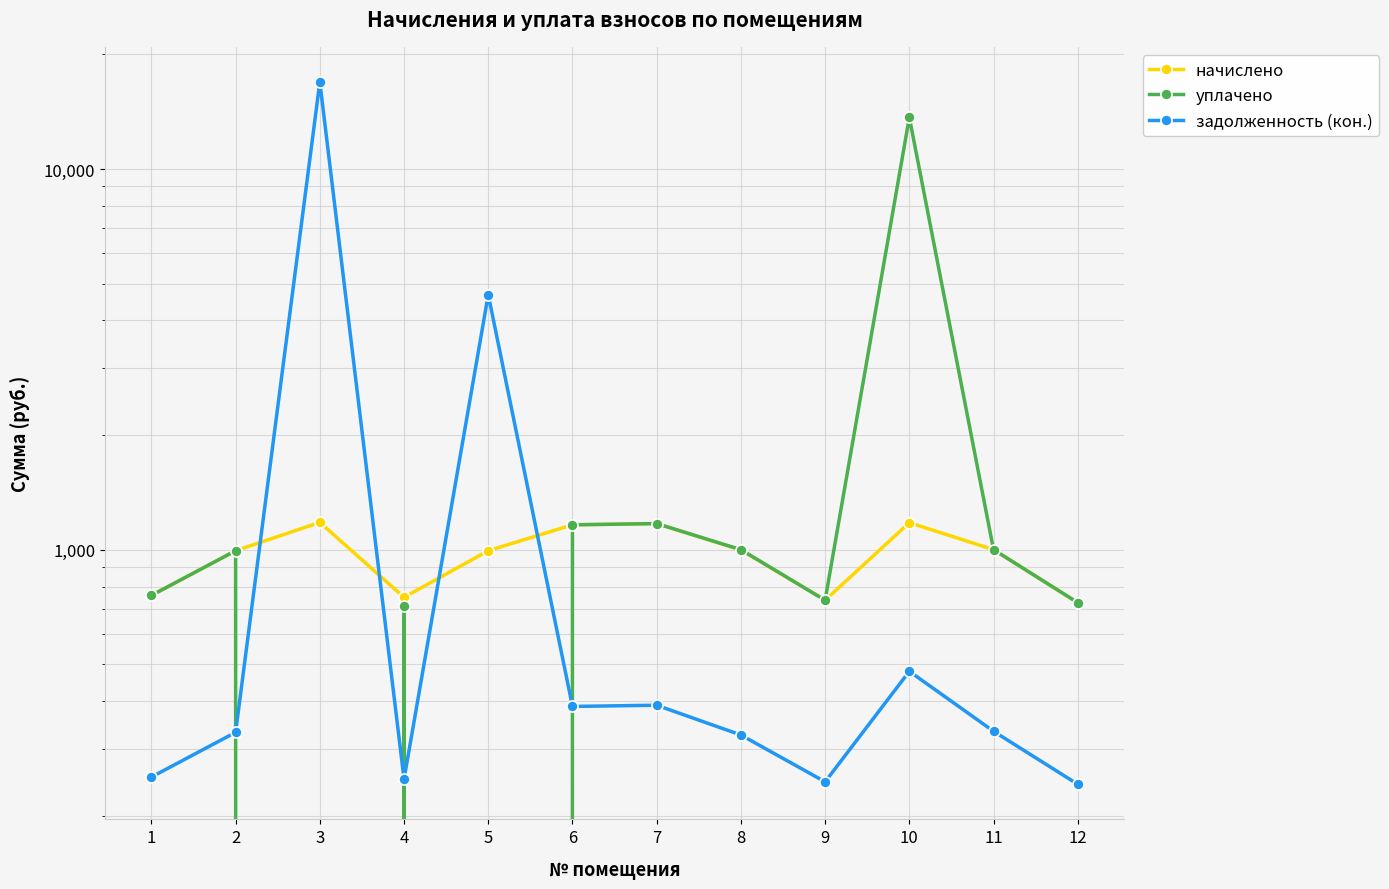

At which category is the sum across all series the highest?

3